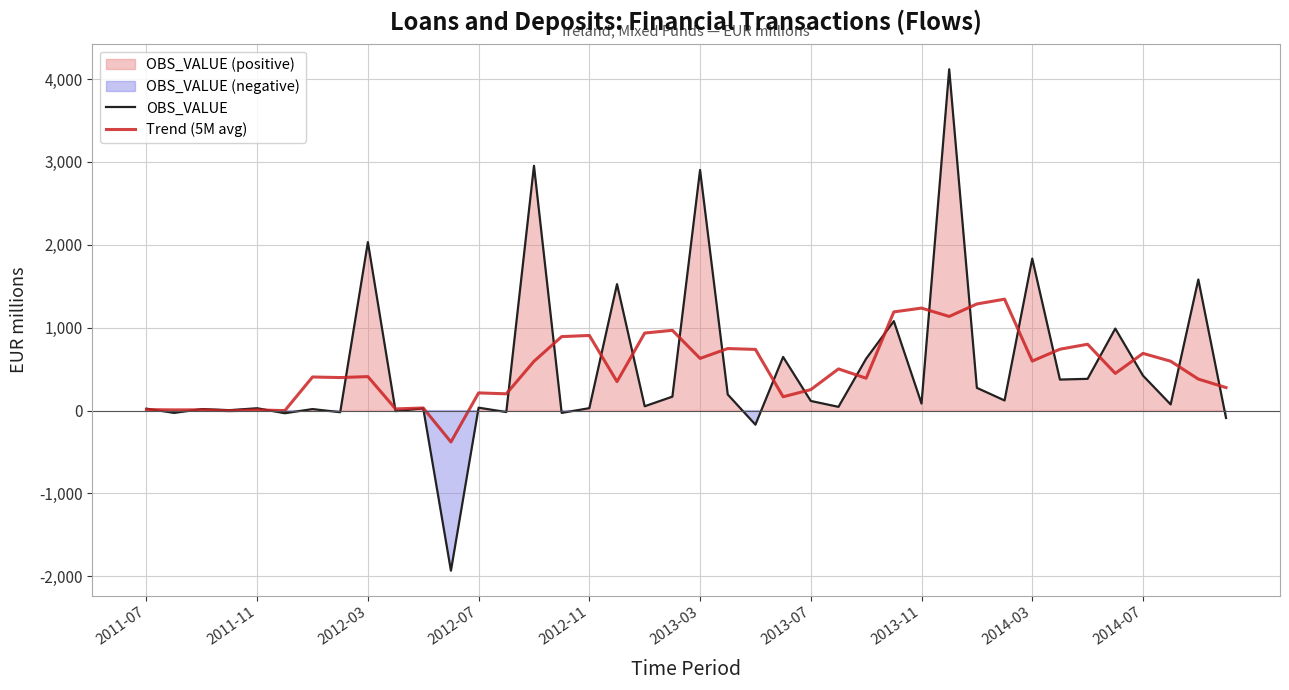

How many lines are shown in the chart?

2